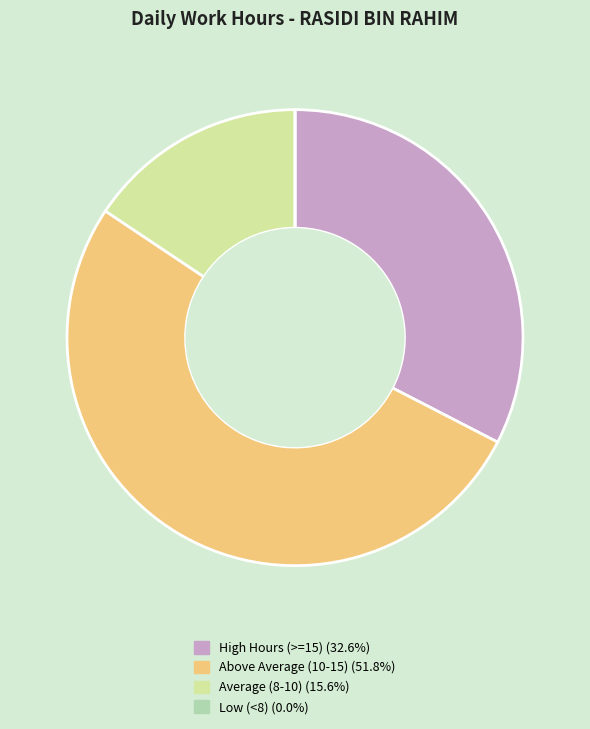

Does any single category account for the majority?

Yes